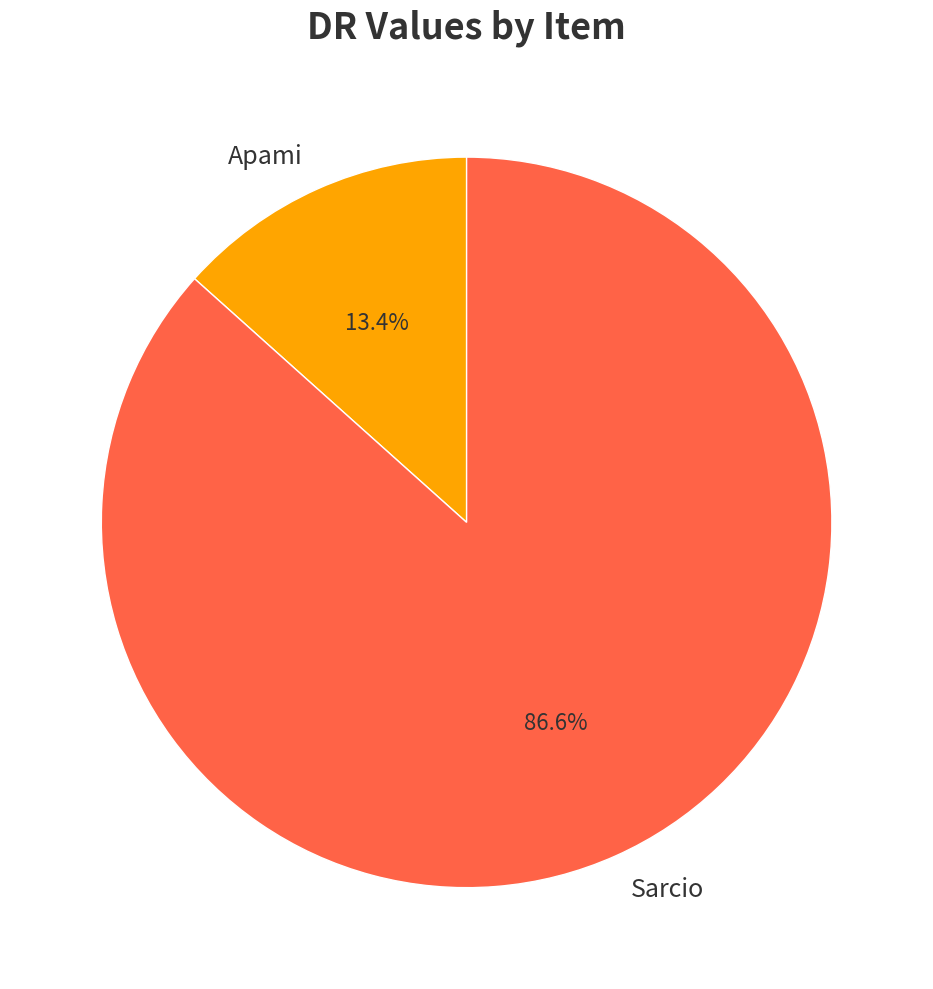

To the nearest percent, what portion does Sarcio represent?

87%